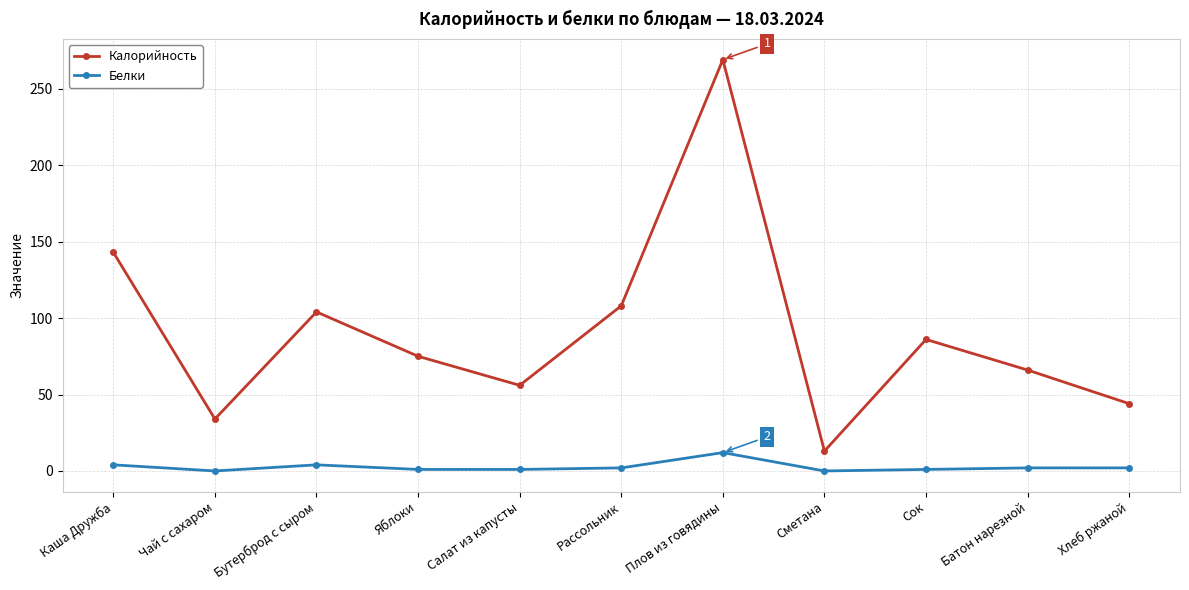

Which category has the highest value in the Калорийность series?

Плов из говядины